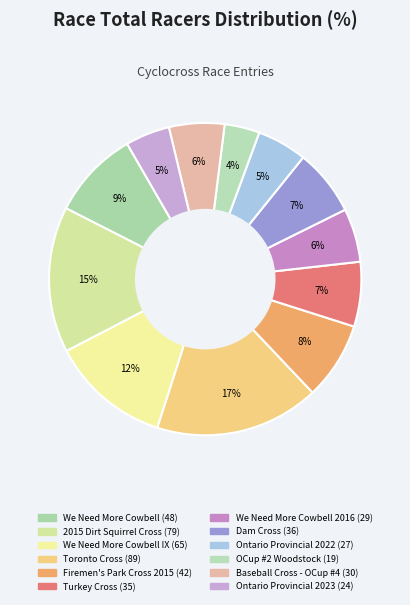

How many segments does this pie chart have?

12